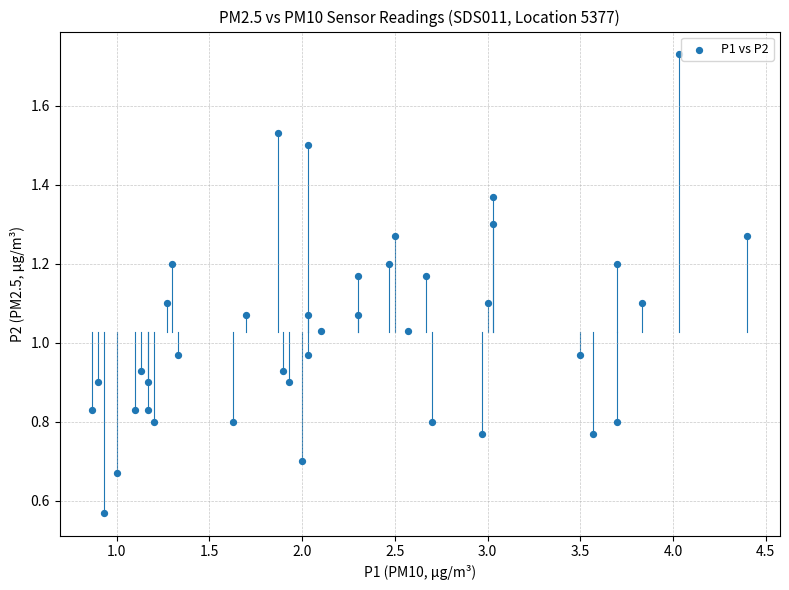

What is the range of X values (max minus min)?

3.5